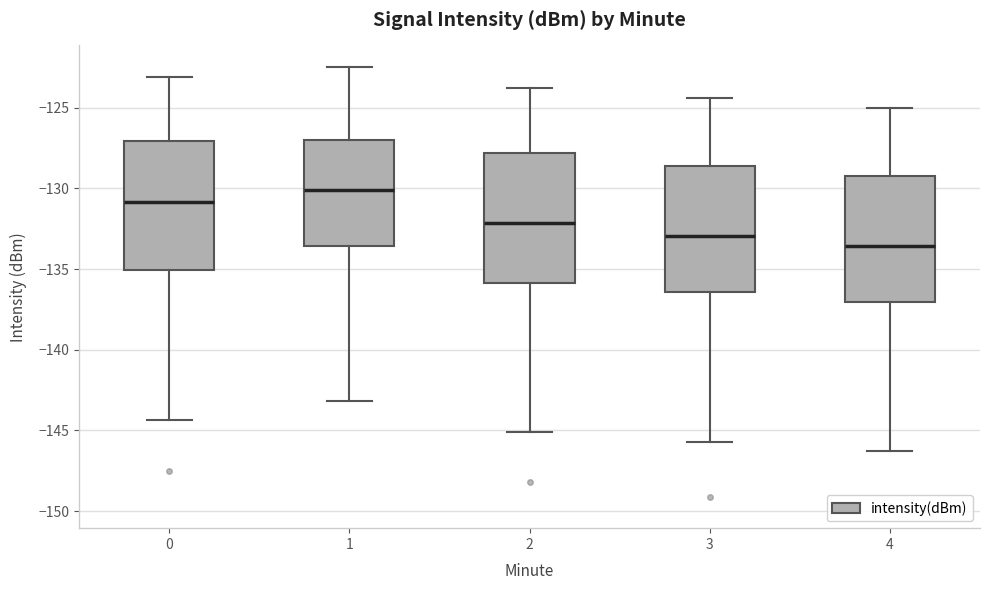

Reading left to right, read every box against the y-axis: the position of its median line, the range the box covers, and the ends of its whiskers. The values are not printed on the chart, so give them approximately, as read against the axis.

0: median -131.0, box -135.0 to -127.0, whiskers -144.5 to -123.0
1: median -130.0, box -133.5 to -127.0, whiskers -143.0 to -122.5
2: median -132.0, box -136.0 to -128.0, whiskers -145.0 to -124.0
3: median -133.0, box -136.5 to -128.5, whiskers -145.5 to -124.5
4: median -133.5, box -137.0 to -129.0, whiskers -146.5 to -125.0